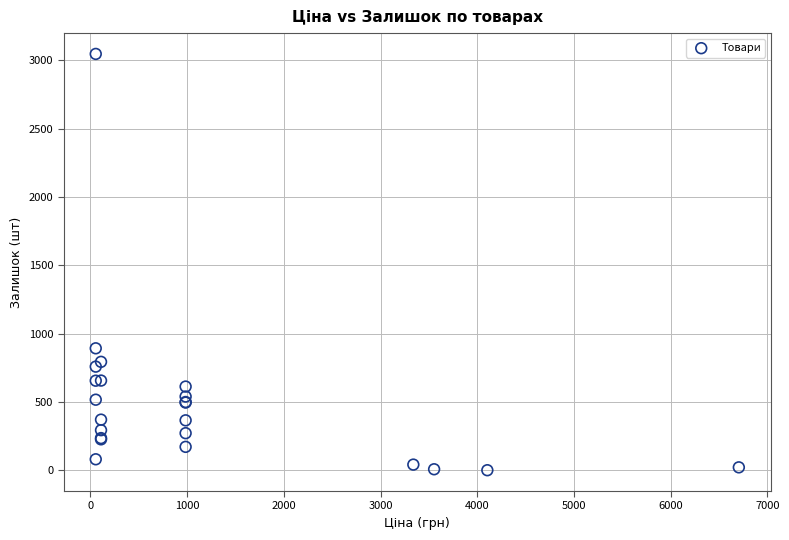

What Y value in the scatter plot is closest to 1525?

894